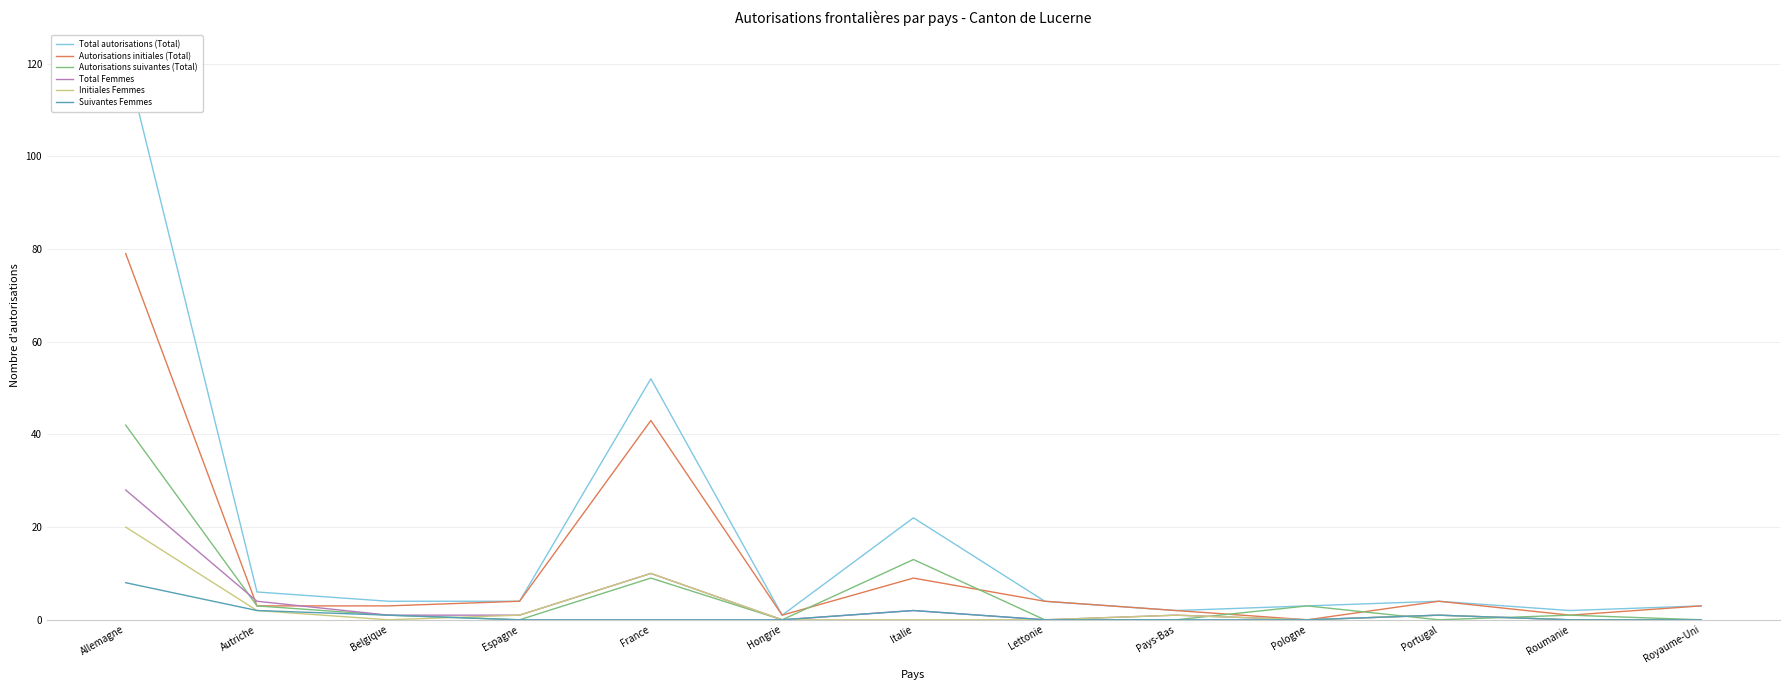

The Autorisations initiales (Total) series shows 3 at Belgique. True or false?

True